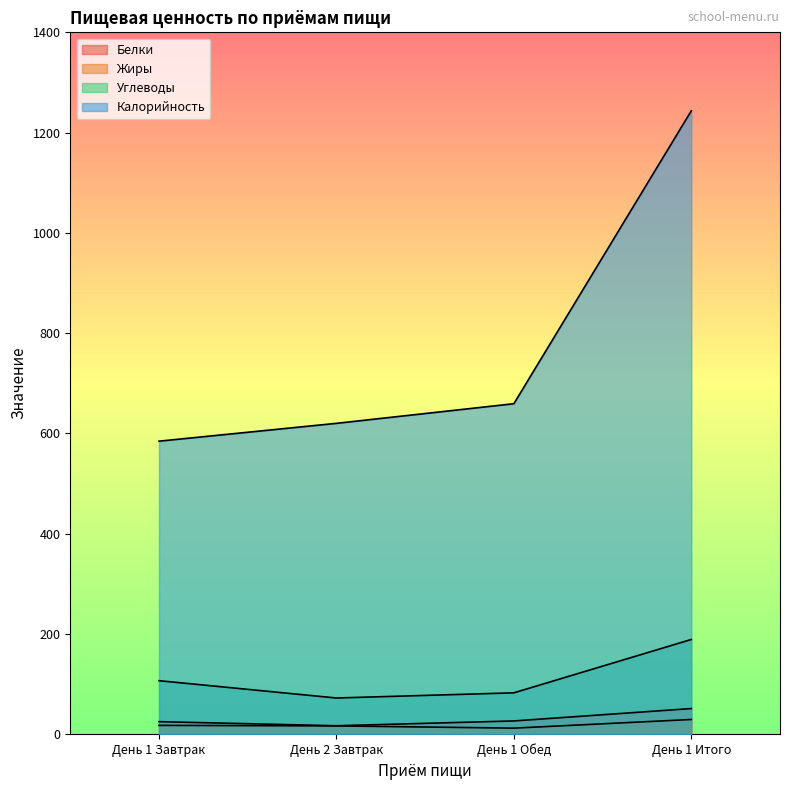

What is the minimum value shown in the chart?

11.8